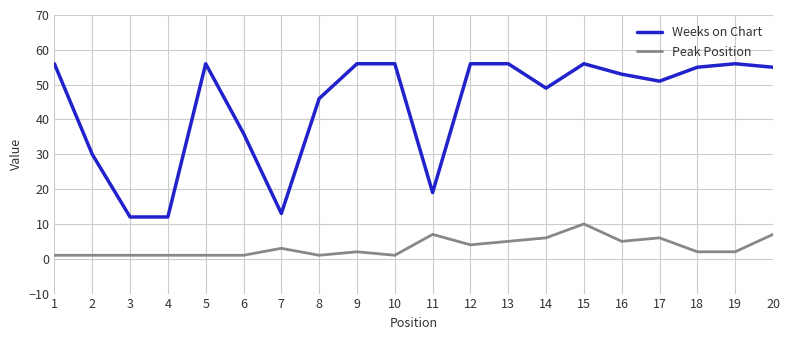

Which category has the highest value in the Peak Position series?

15